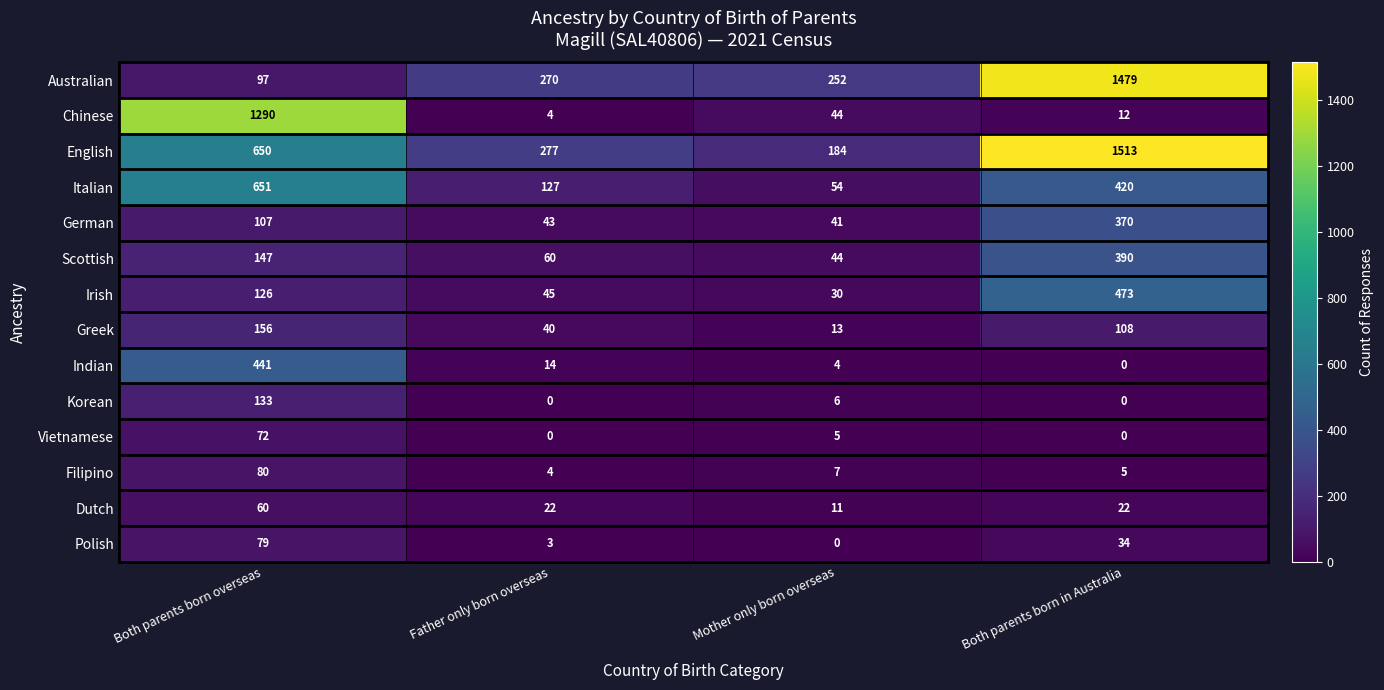

Which label corresponds to the largest value in the chart?

Both parents born in Australia